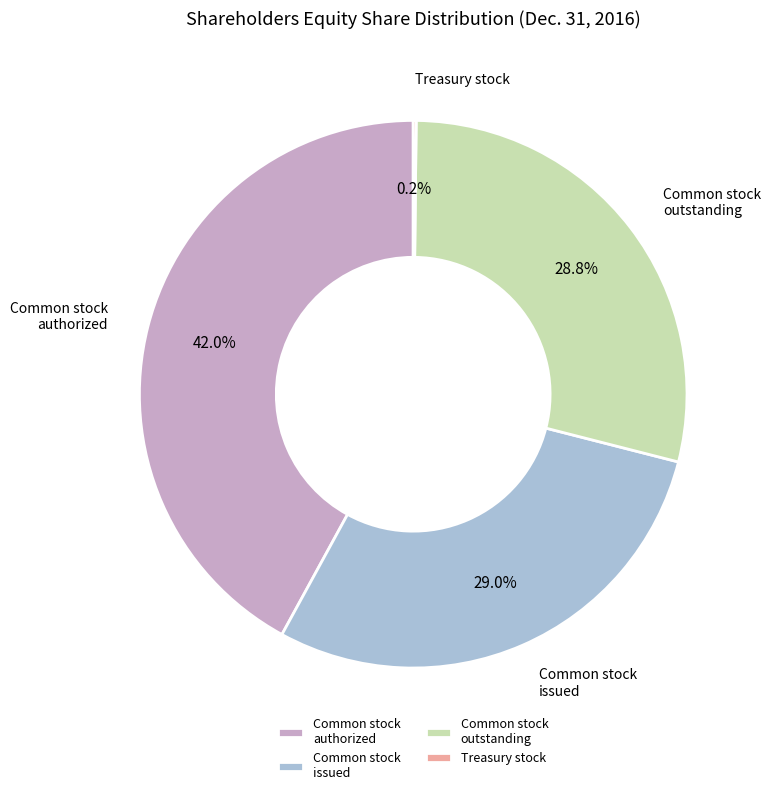

Is the sum of Common stock authorized and Common stock issued greater than half?

Yes